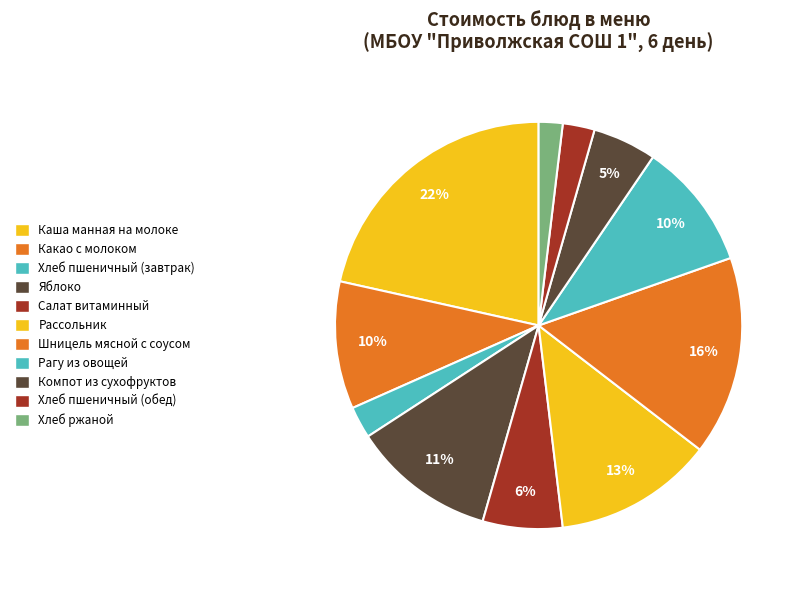

Count the number of slices in the pie.

11